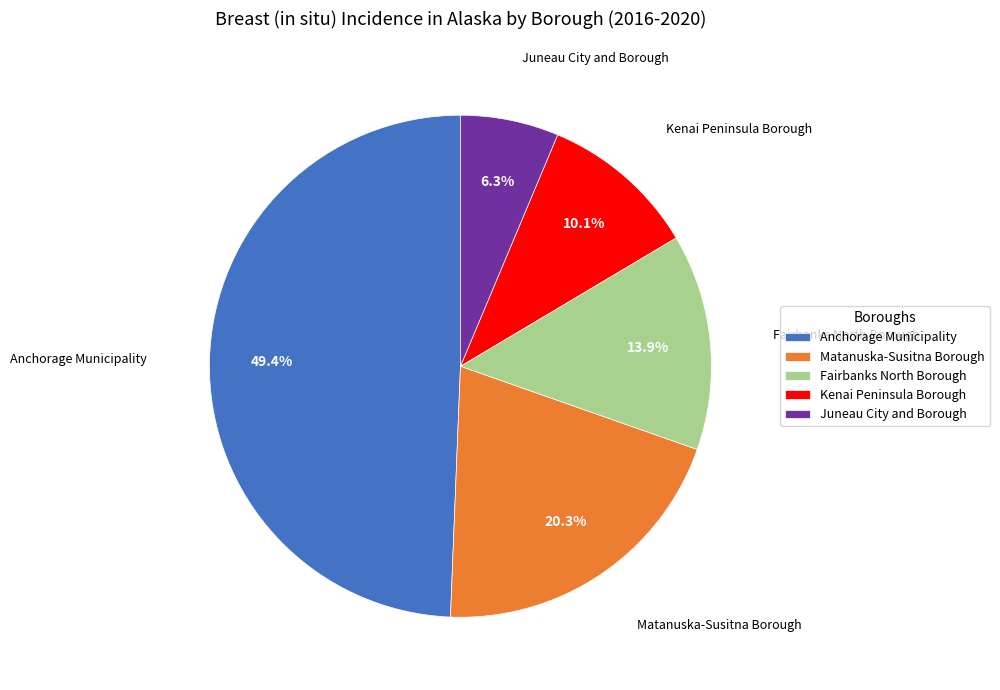

To the nearest percent, what is the combined percentage of Matanuska-Susitna Borough and Anchorage Municipality?

70%